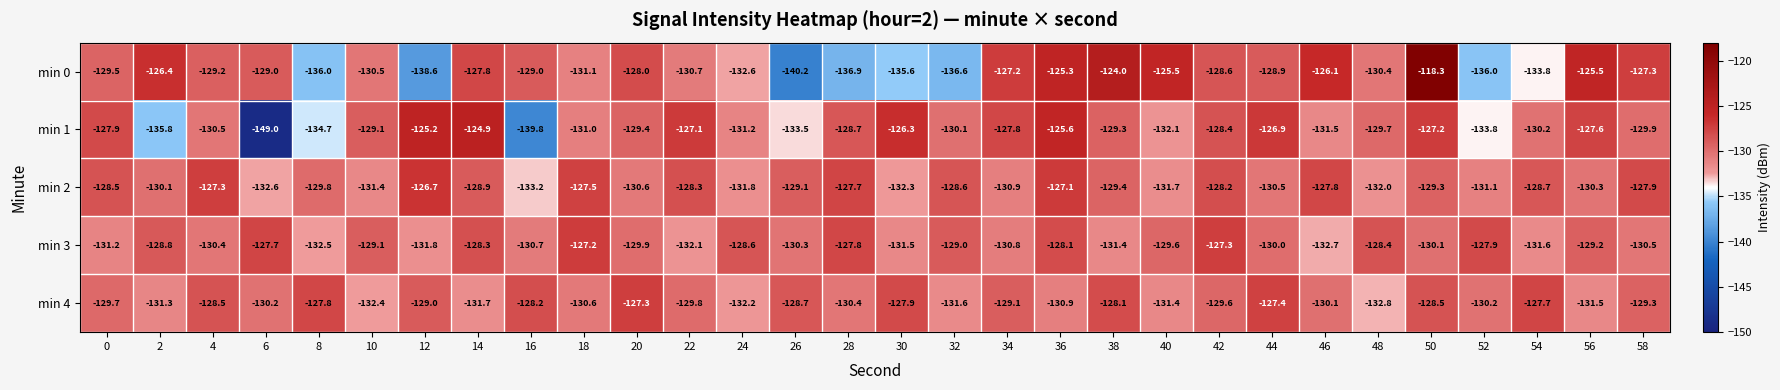

True or false: min 1 has a value of -124.9 at 14.

True